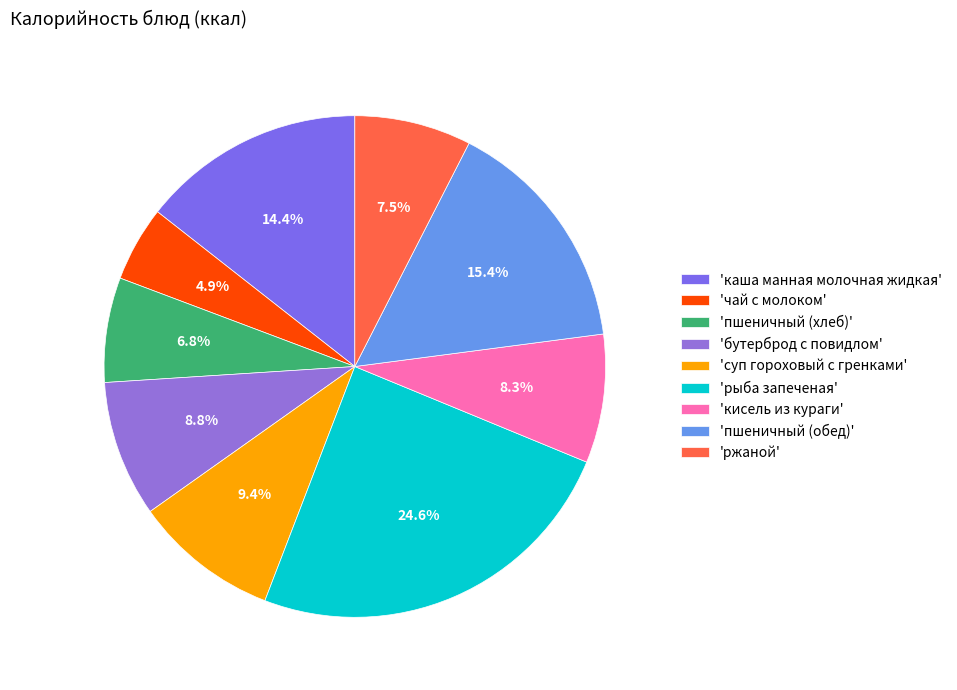

To the nearest percent, what is the difference between the largest and smallest slice percentages?

20%